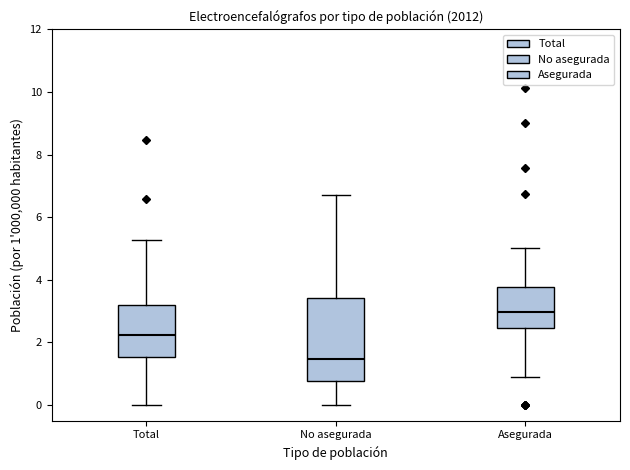

Which box is the tallest, from its lower edge to its upper edge?

No asegurada